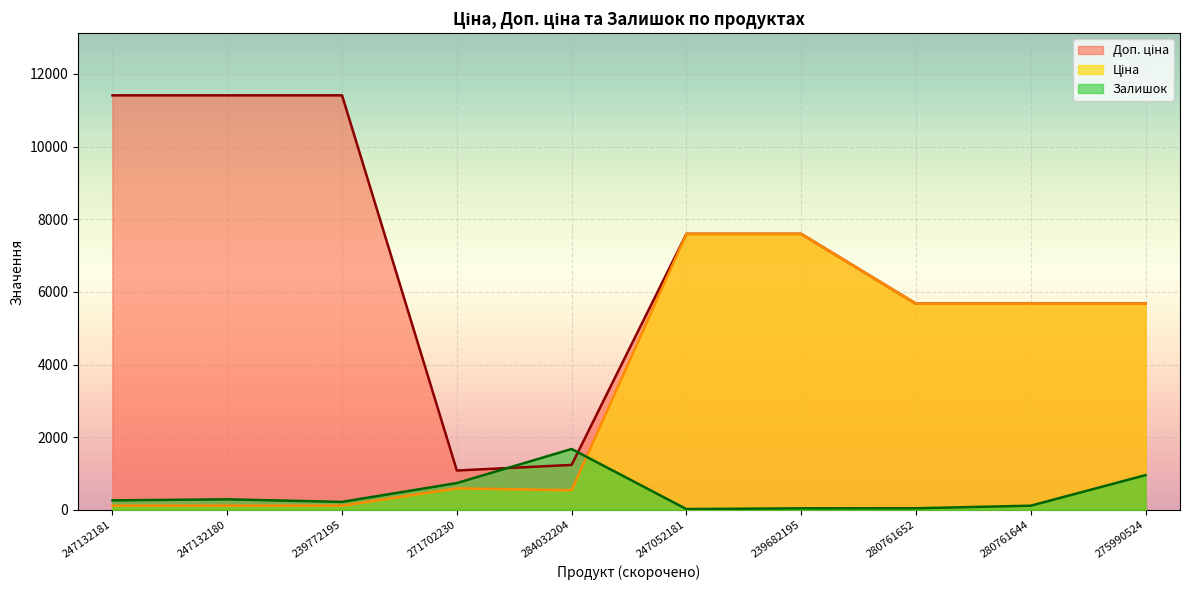

True or false: Залишок has a value of 260.0 at 247132181.

True